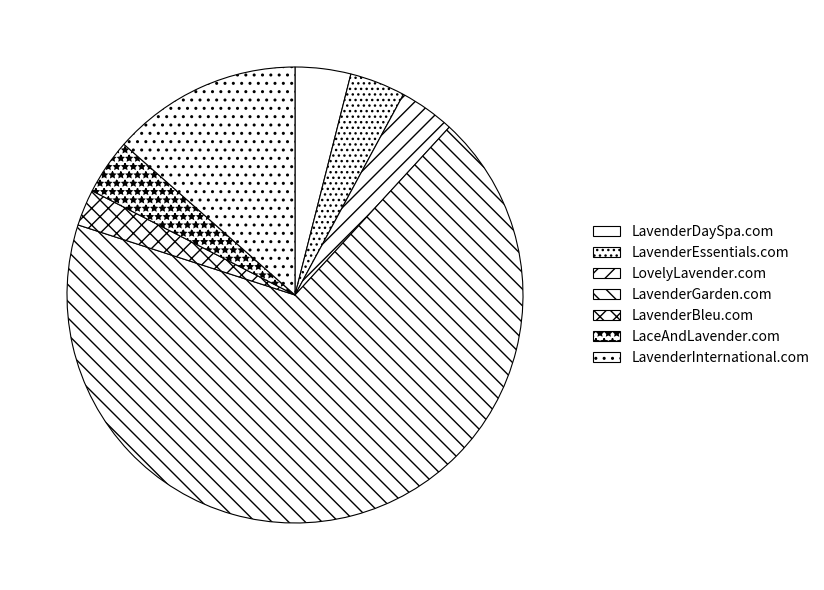

How many segments does this pie chart have?

7